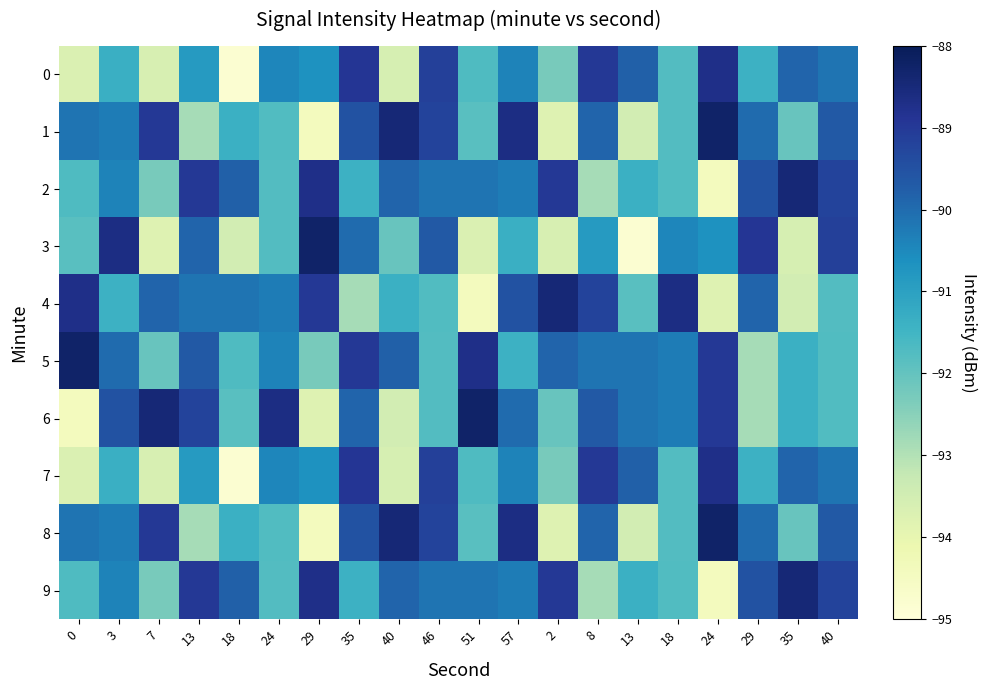

Which series changed the most between 24 and 18?

4